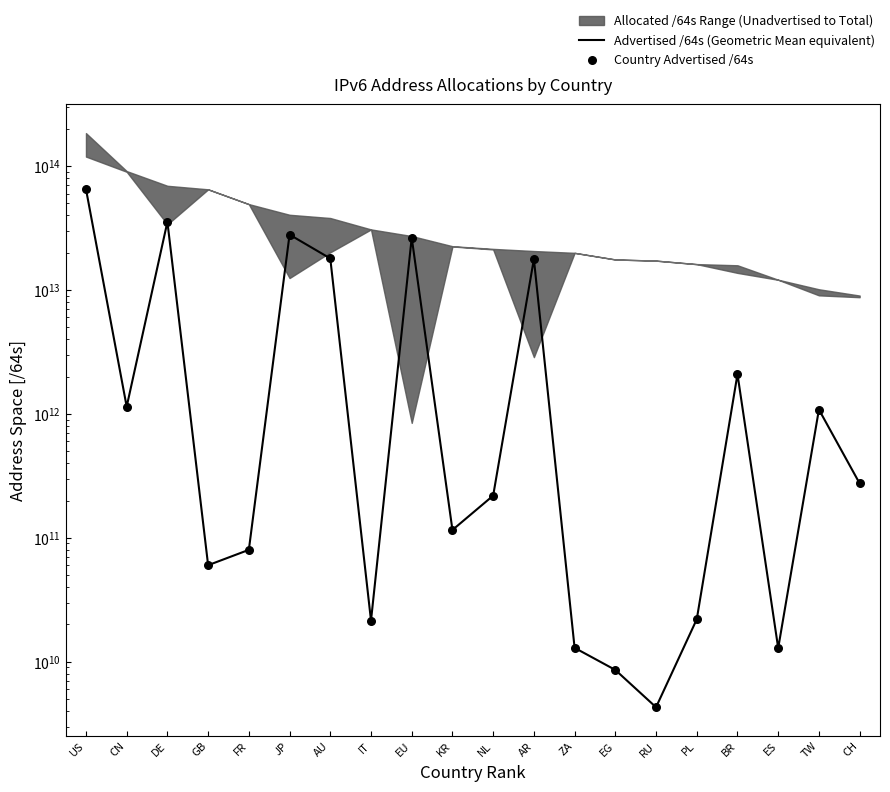

What is the total value across all series at CN?

2288949657600